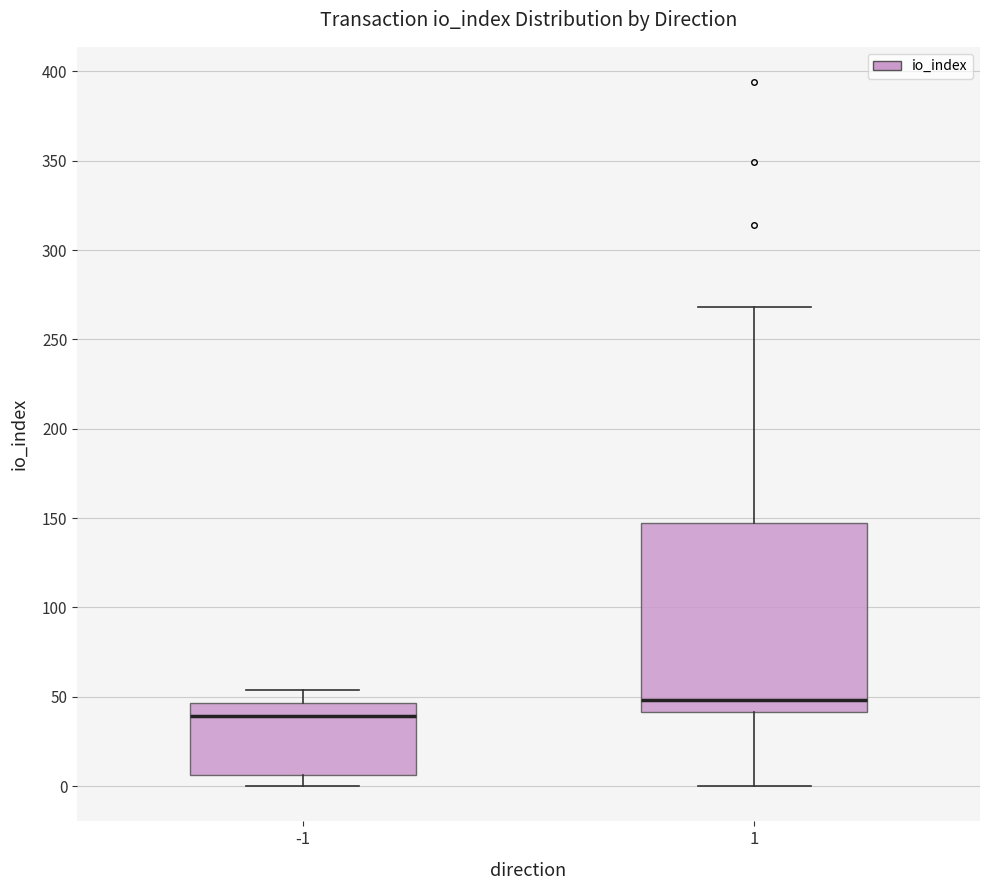

Which box's median line is the lowest?

-1